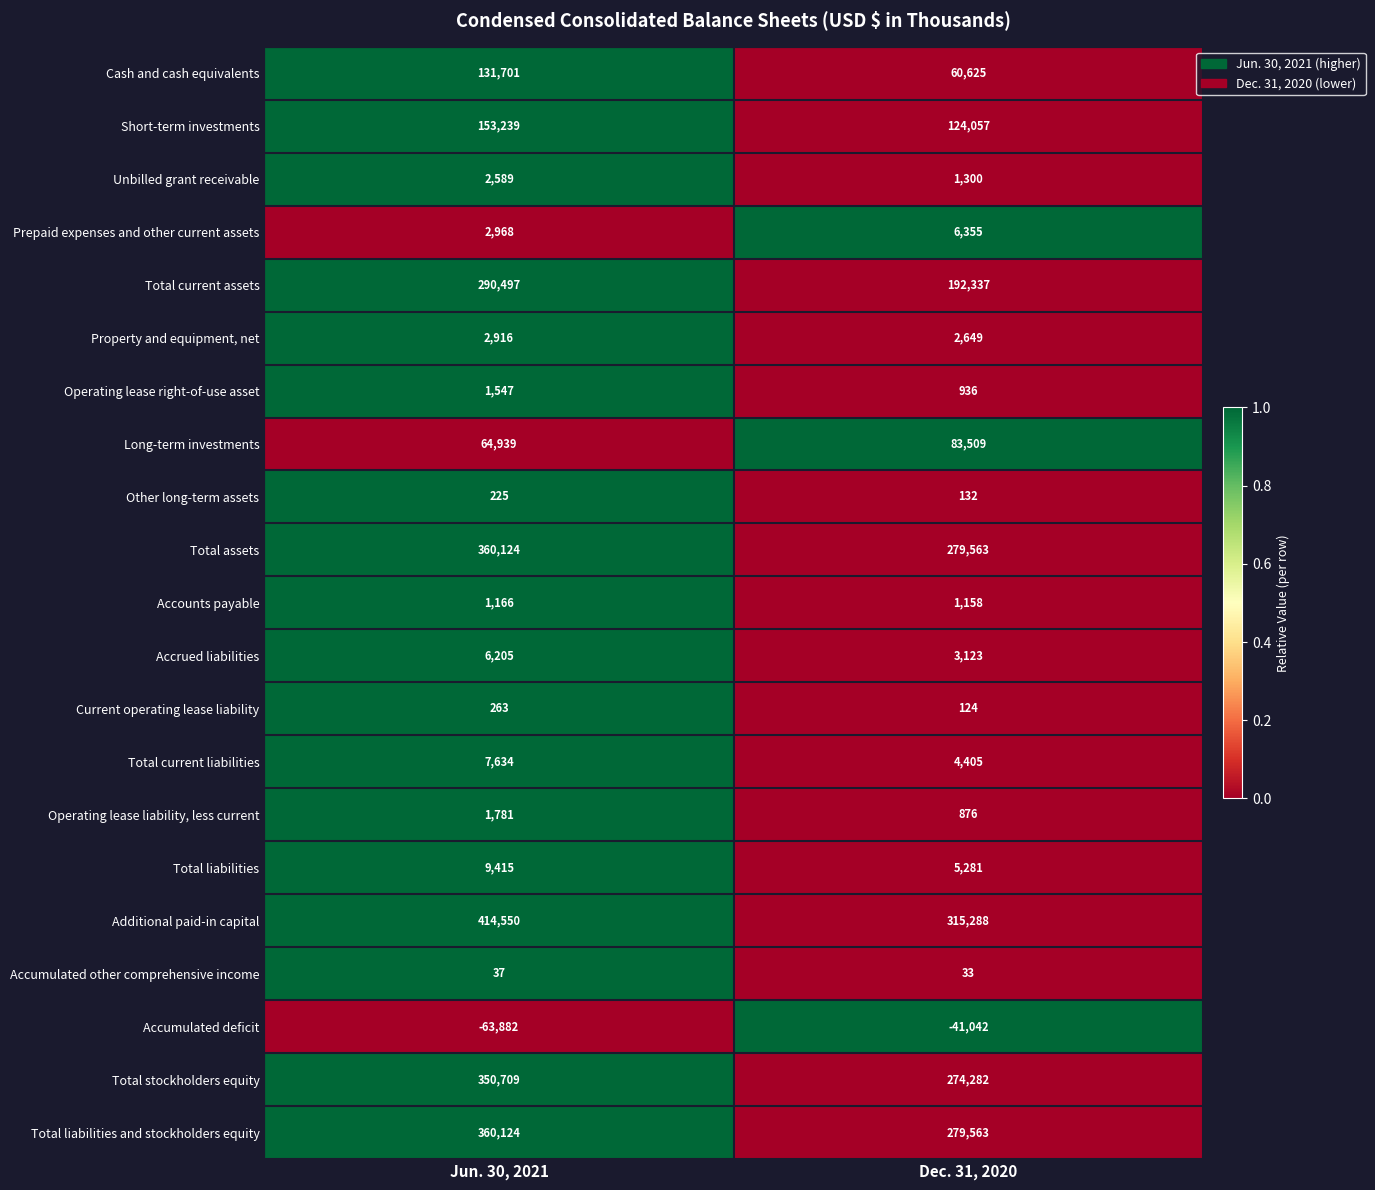

Which series has the largest total across all categories?

Additional paid-in capital